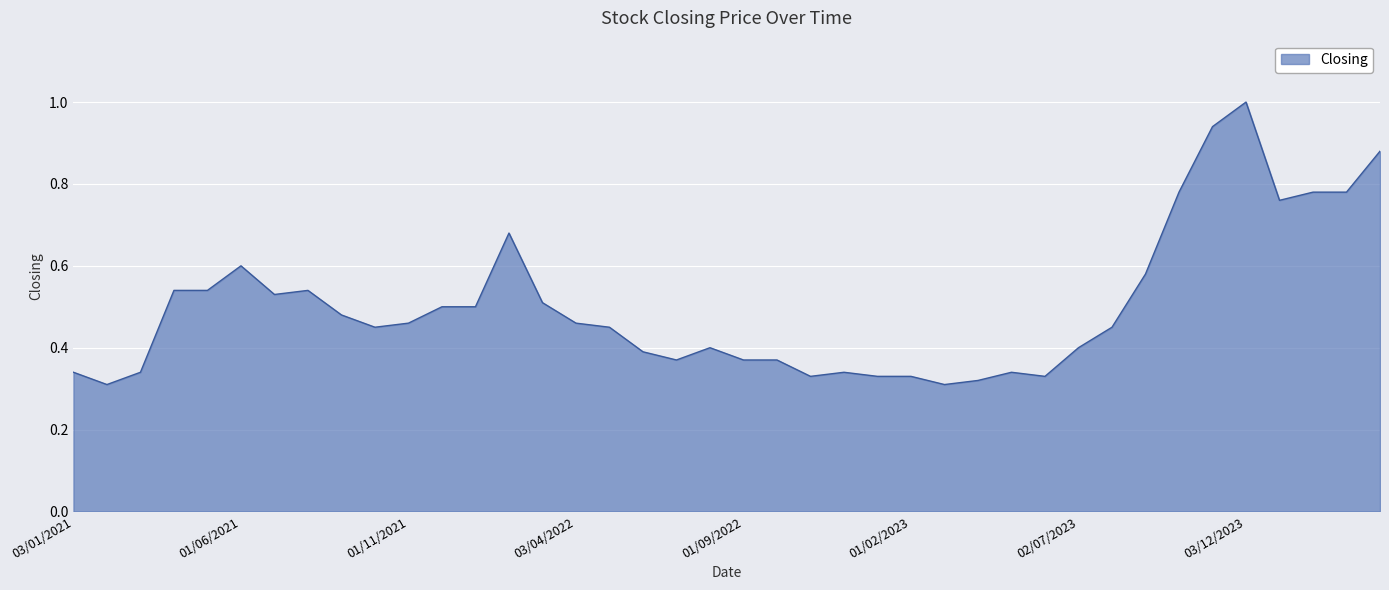

What is the maximum value shown in the chart?

1.0